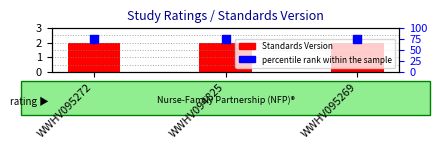

Which series contains the highest Y value?

percentile rank within the sample